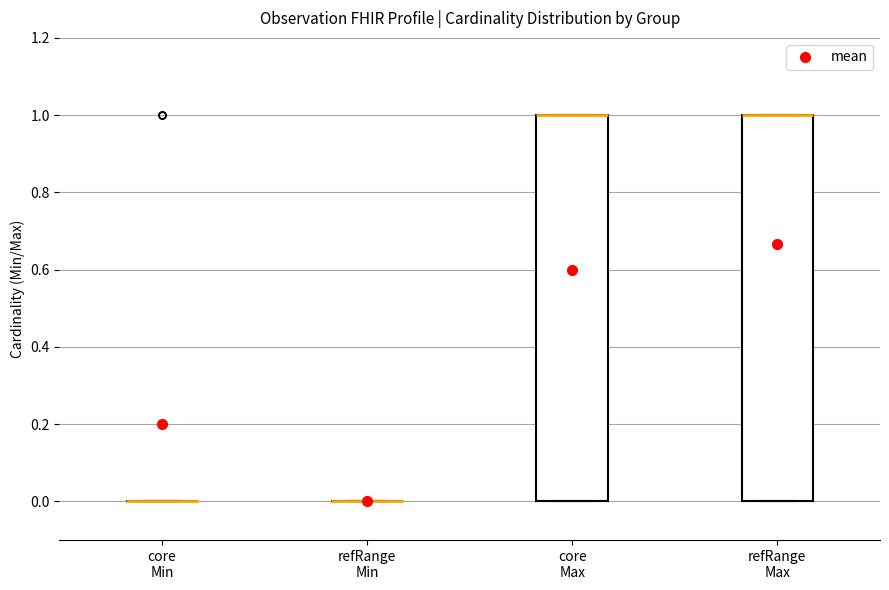

Reading left to right, read every box against the y-axis: the position of its median line, the range the box covers, and the ends of its whiskers. The values are not printed on the chart, so give them approximately, as read against the axis.

core Min: box collapsed to a line at 0, whiskers 0 to 0
refRange Min: box collapsed to a line at 0, whiskers 0 to 0
core Max: median 1 (drawn on the box's upper edge), box 0 to 1, whiskers 0 to 1
refRange Max: median 1 (drawn on the box's upper edge), box 0 to 1, whiskers 0 to 1